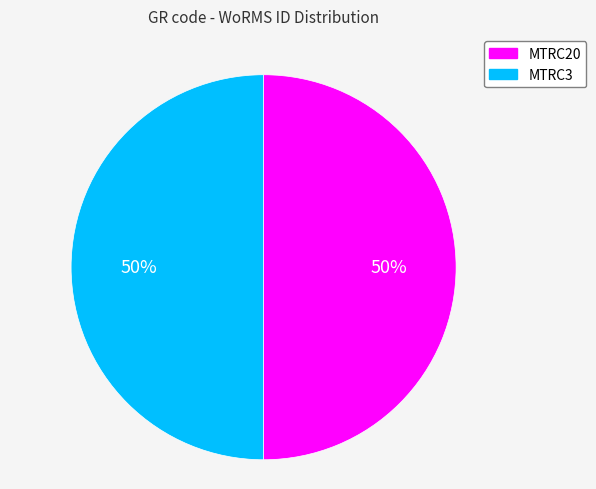

True or false: MTRC3 accounts for 50% of the total.

True